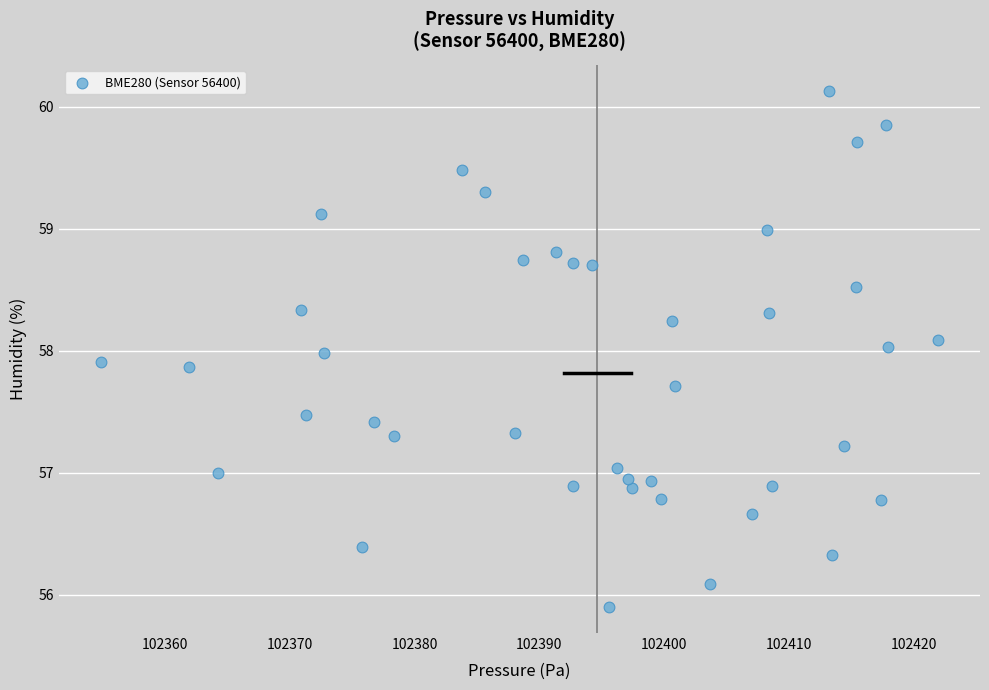

What is the range of Y values (max minus min)?

4.2